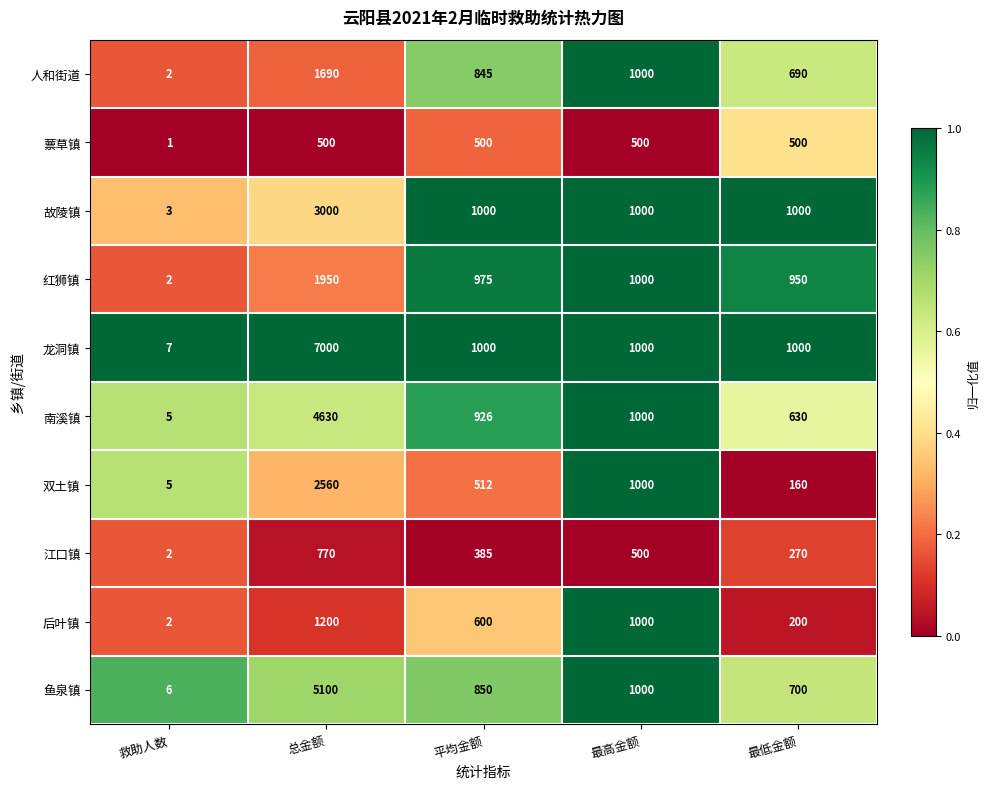

Rank the categories by 鱼泉镇 value from lowest to highest.

救助人数, 最低金额, 平均金额, 最高金额, 总金额